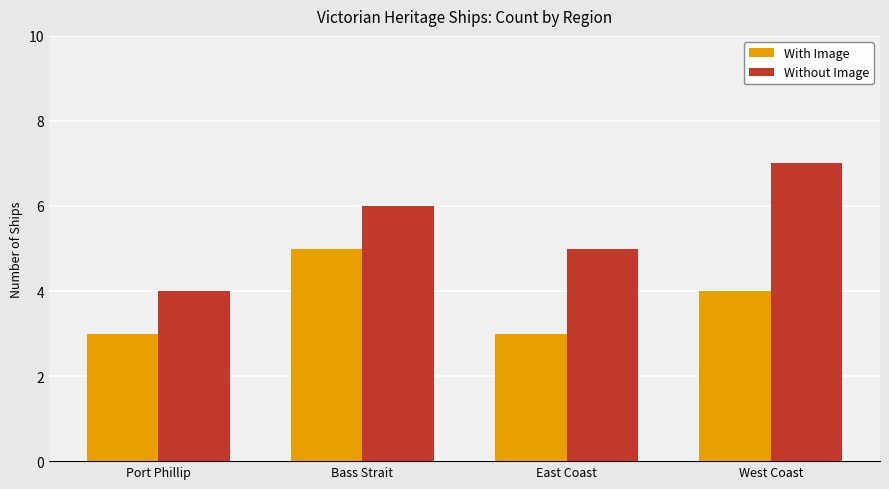

What is the label of the 3rd bar from the right?

Bass Strait